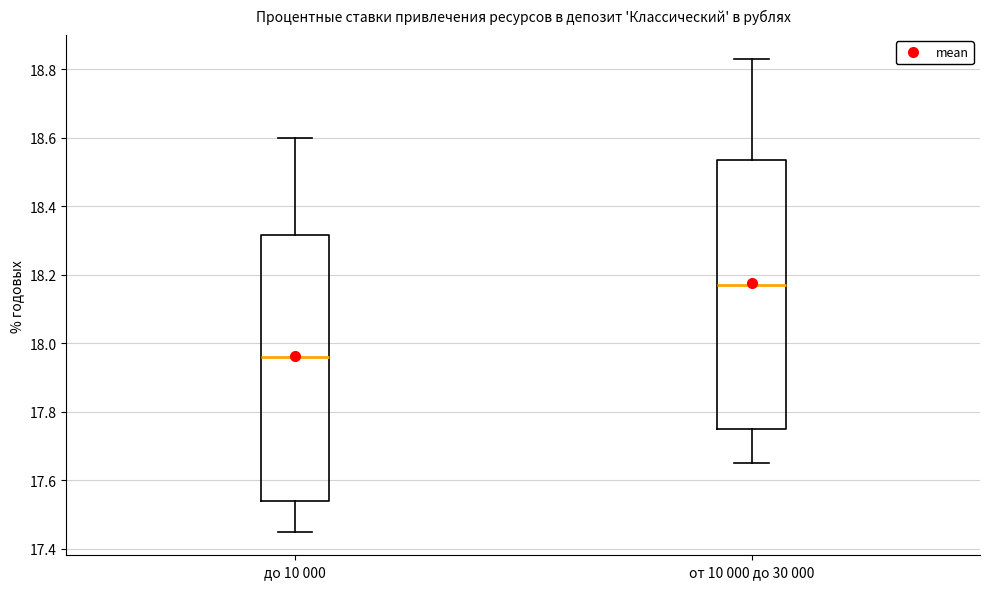

Where does the lower whisker of the box for до 10 000 end on the y-axis? The values are not printed on the chart, so give them approximately, as read against the axis.

17.46